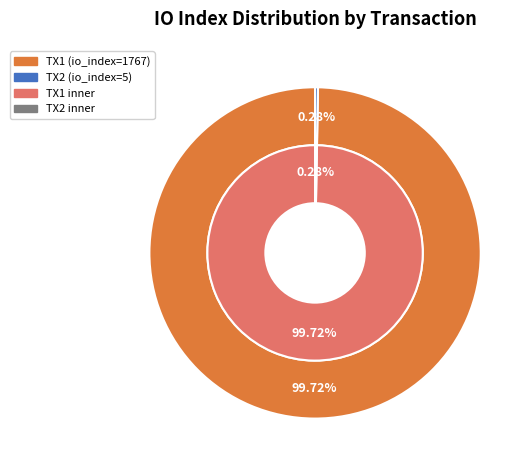

To the nearest percent, what portion does 0 represent?

100%